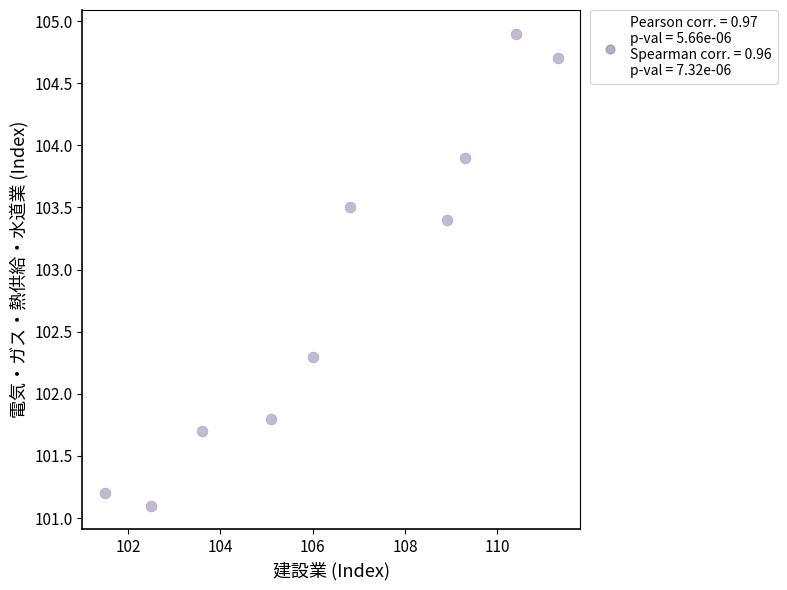

What is the range of X values (max minus min)?

9.8